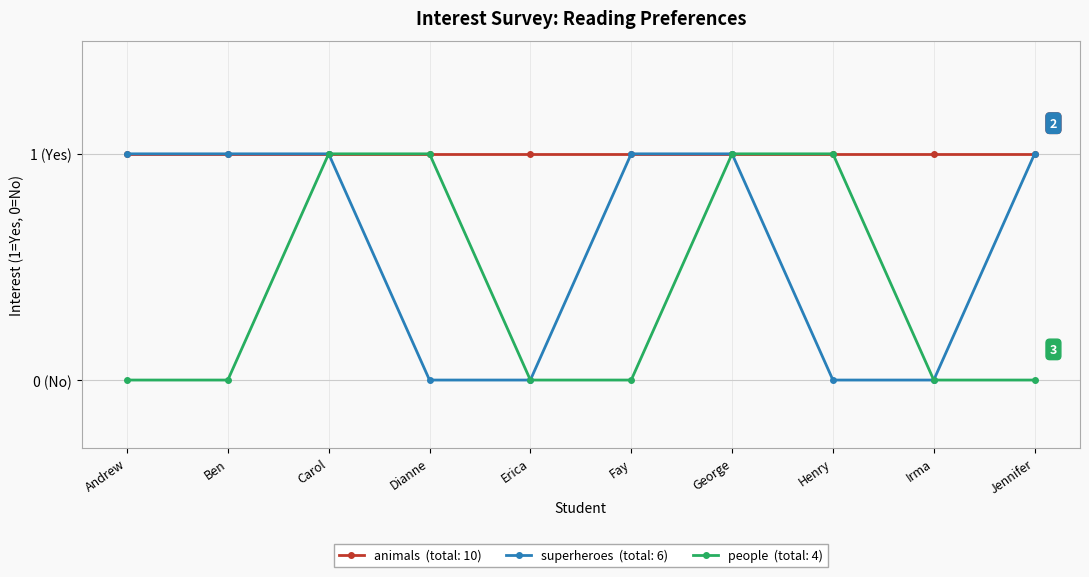

The superheroes series shows 2 at Andrew. True or false?

False